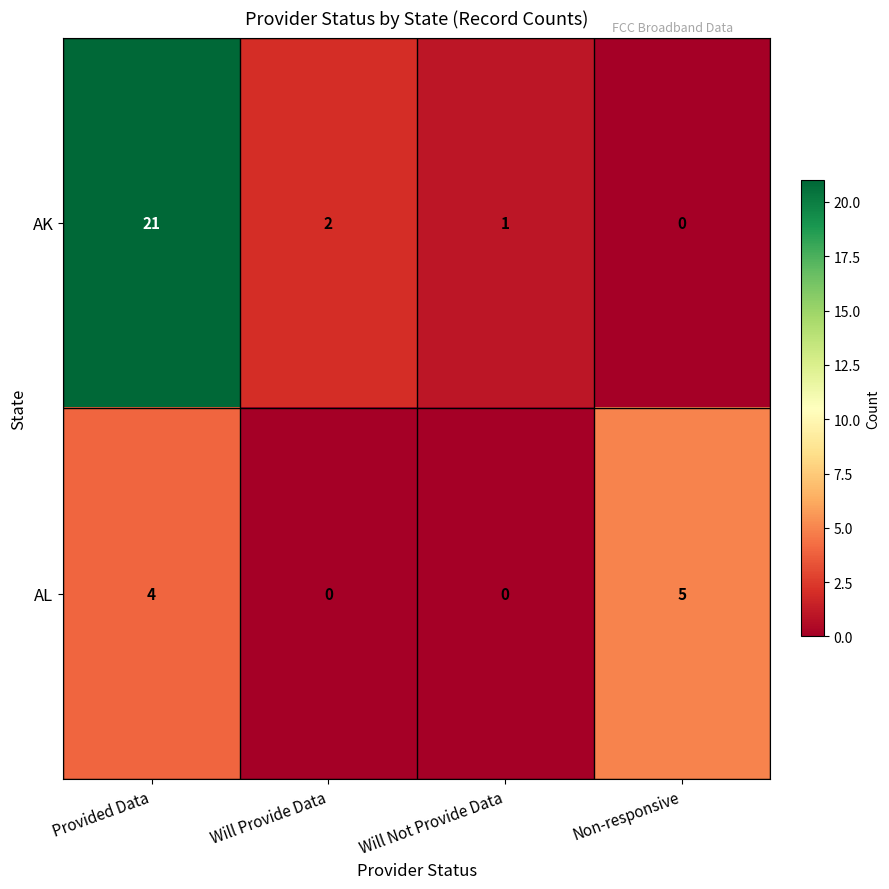

The AK series shows 21 at Provided Data. True or false?

True